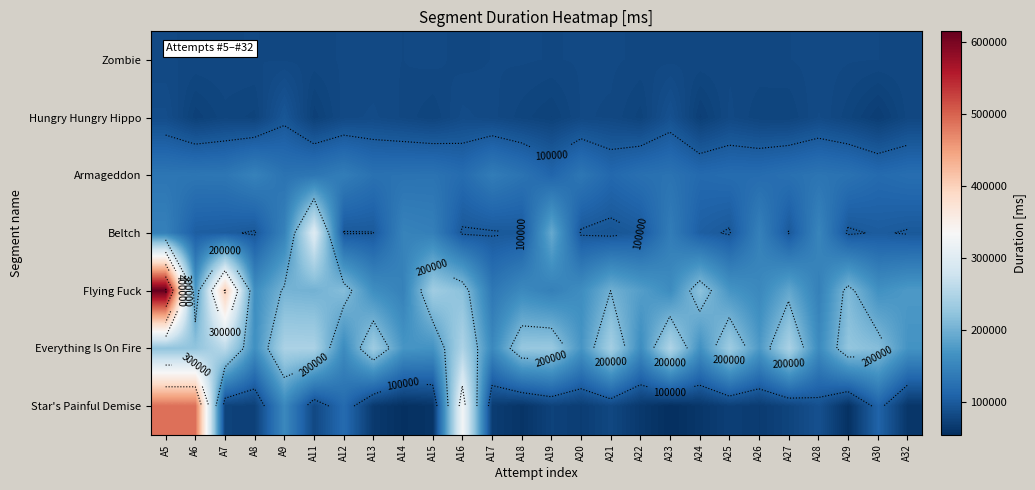

What is the spread (max minus min) of values at A27?

168045